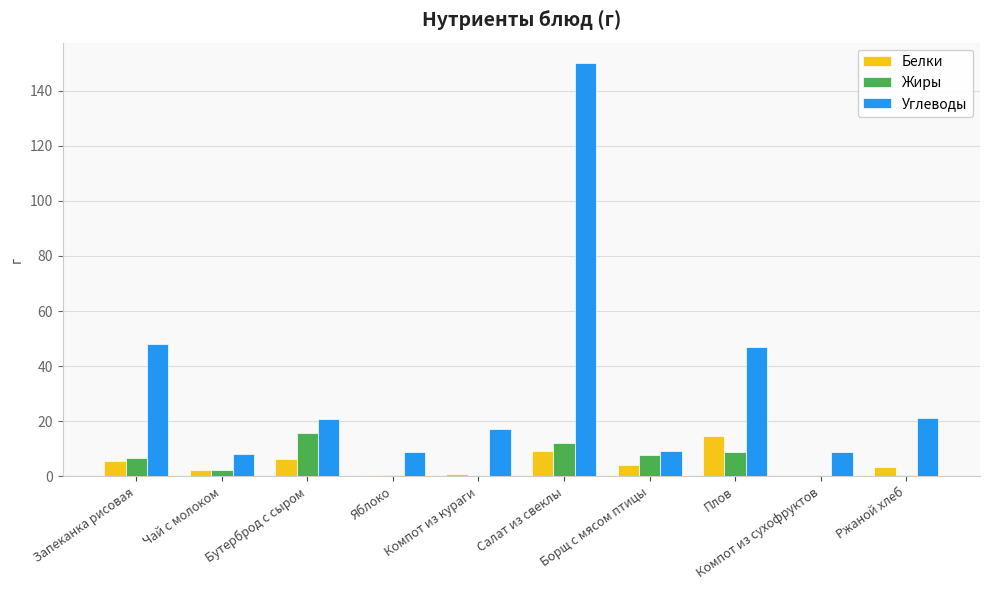

What is the sum of the Белки values at Чай с молоком and Борщ с мясом птицы?

6.6